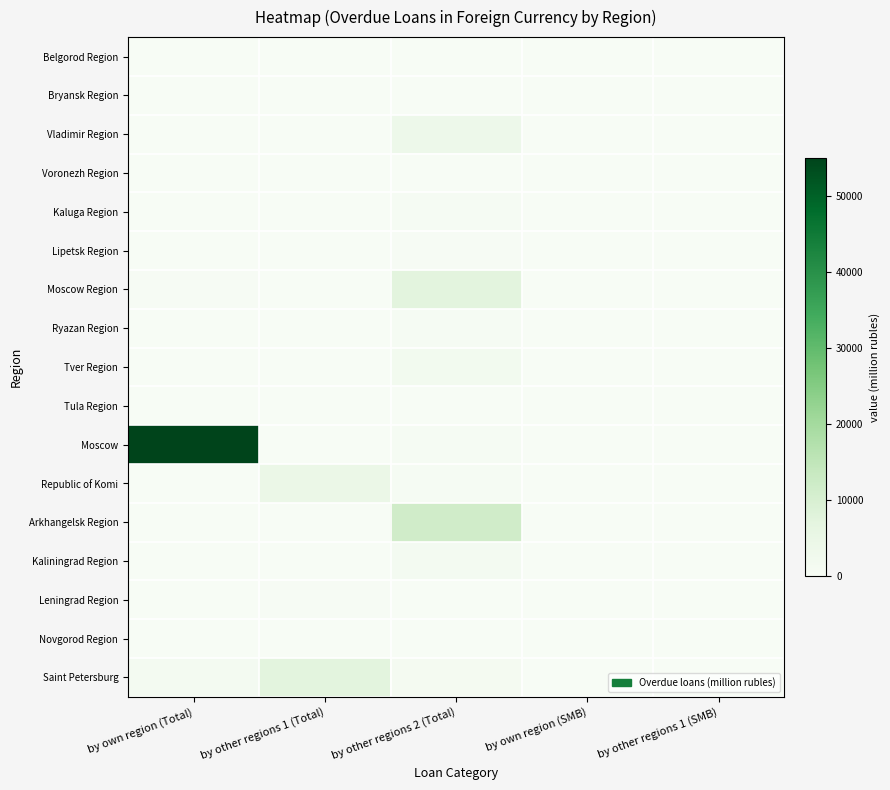

Between by other regions 1 (SMB) and by own region (SMB), which is larger?

by other regions 1 (SMB)